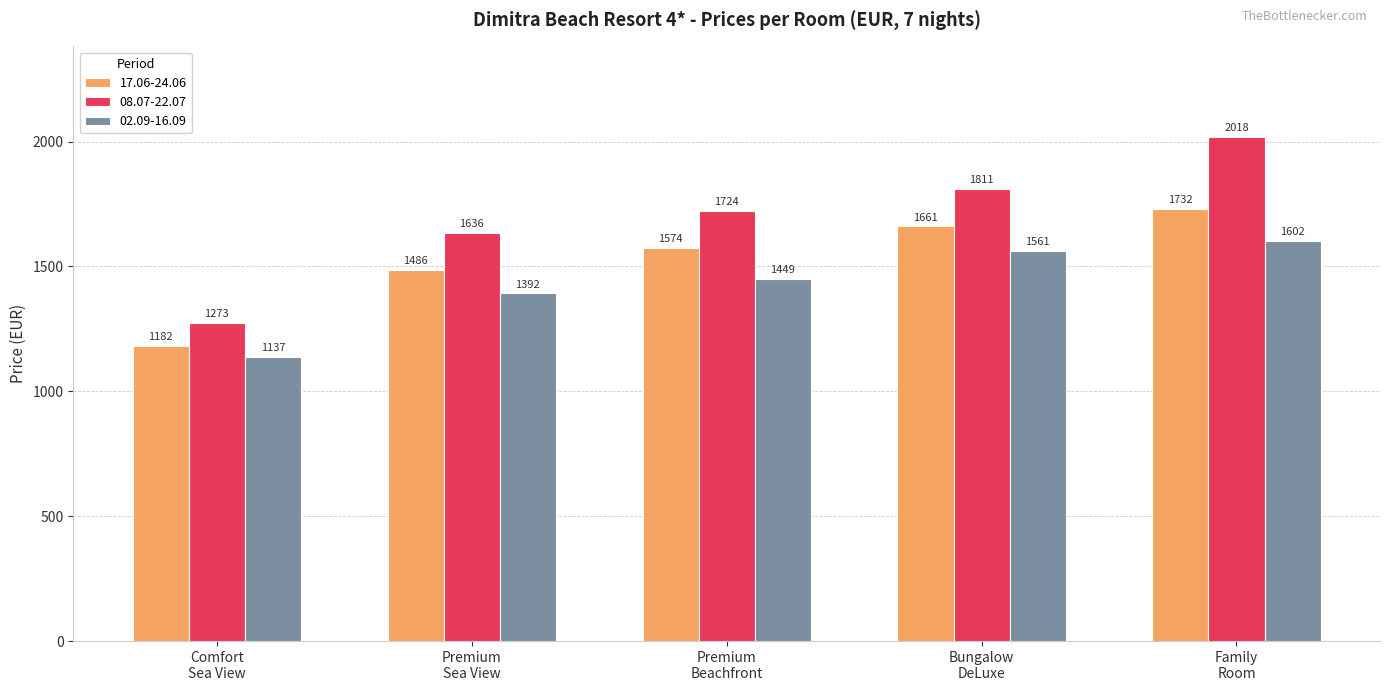

List the series in order of their peak value, highest first.

08.07-22.07, 17.06-24.06, 02.09-16.09